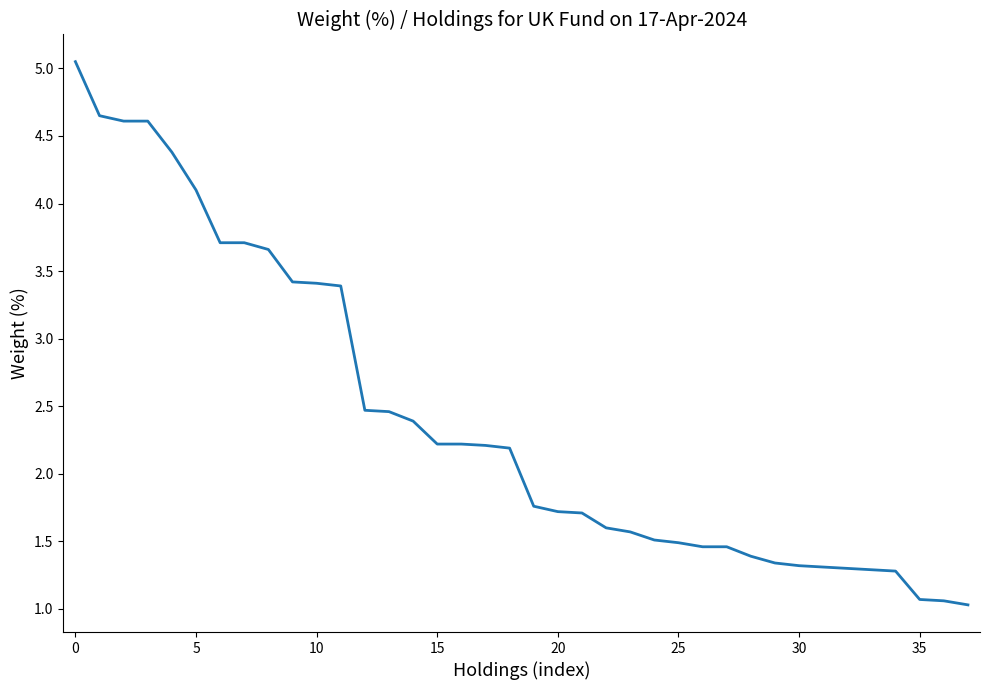

Does the chart display data point markers on the line(s)?

No